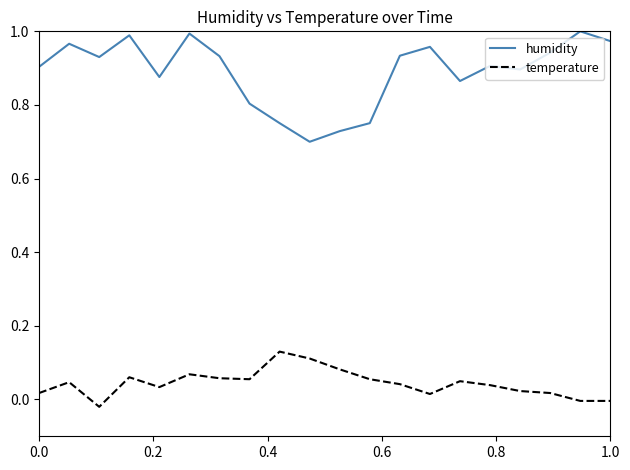

True or false: temperature and humidity intersect in this chart.

False